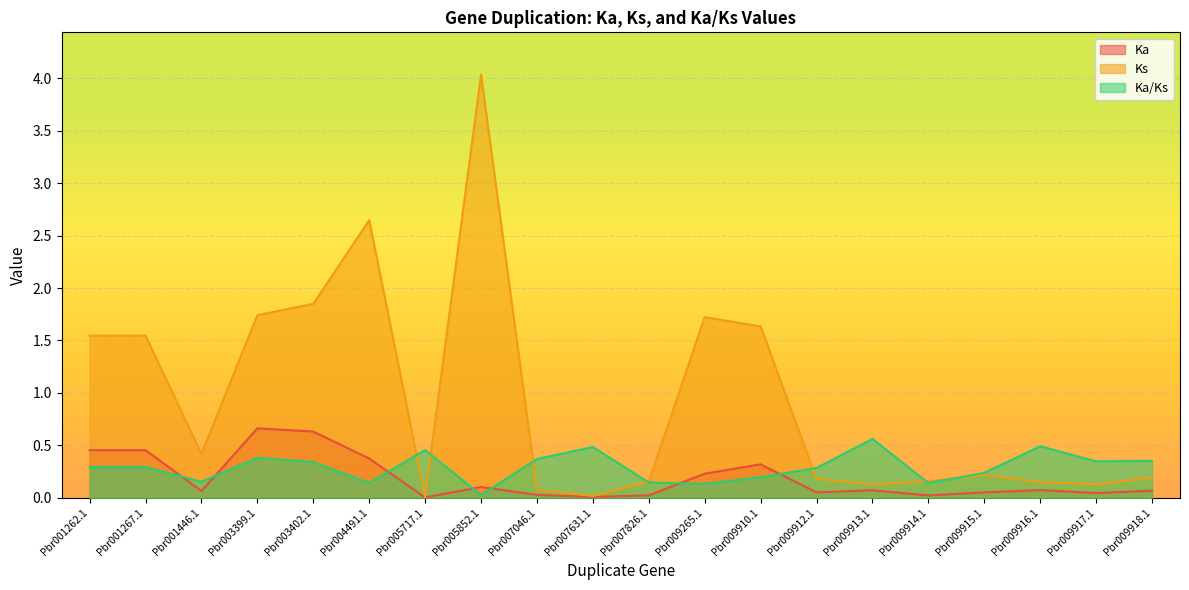

Which series has the largest total across all categories?

Ks